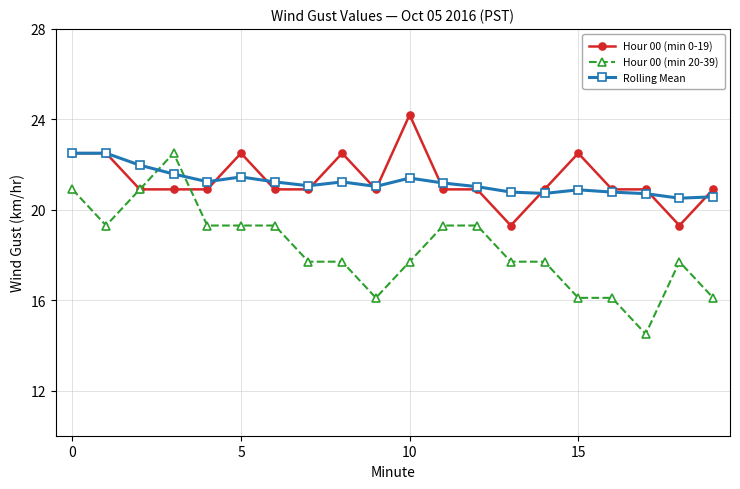

Which series has the largest range (max minus min)?

Hour 00 (min 20-39)